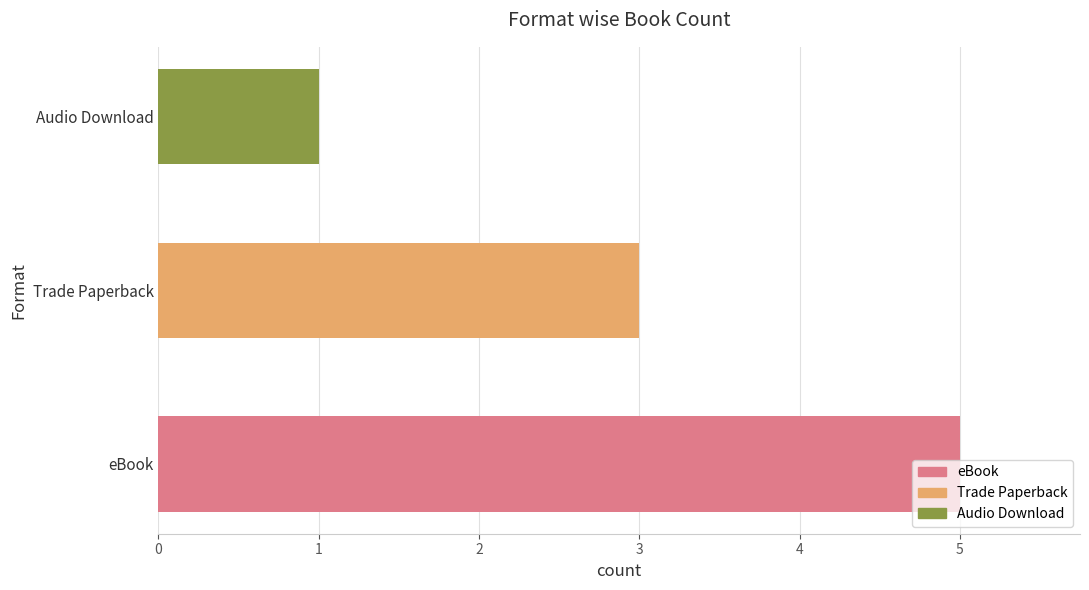

What is the sum of all values?

9